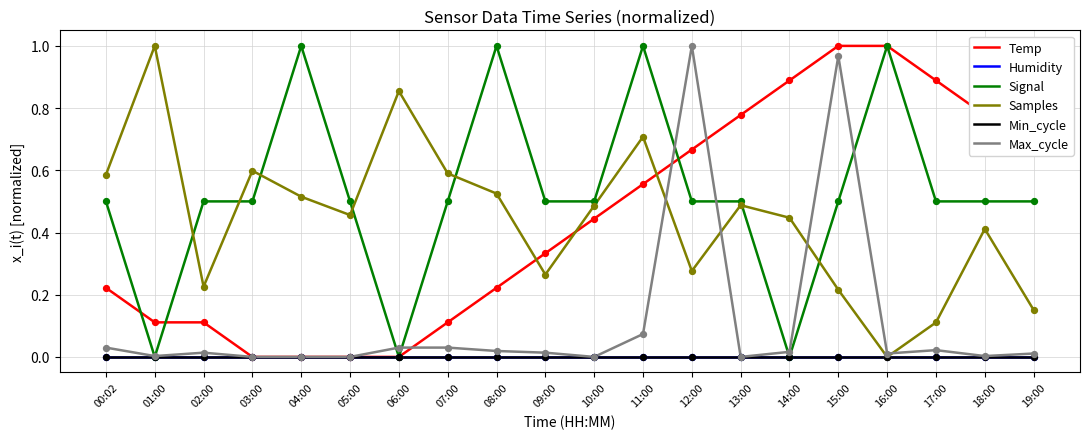

At which category is the sum across all series the highest?

15:00